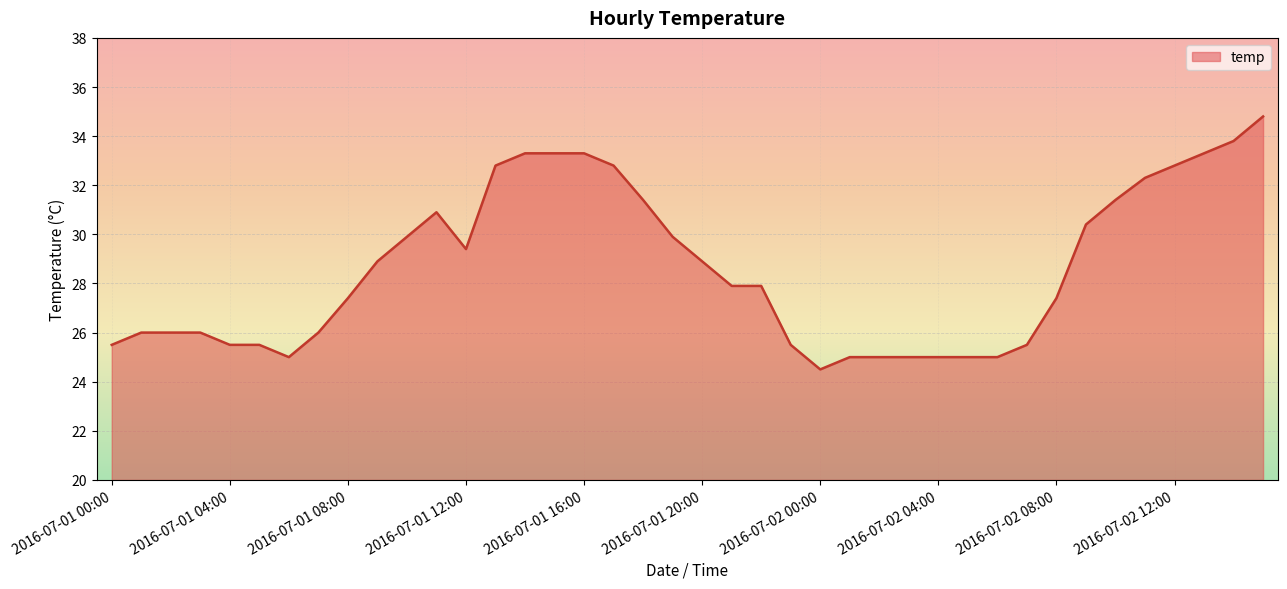

How many lines are shown in the chart?

1